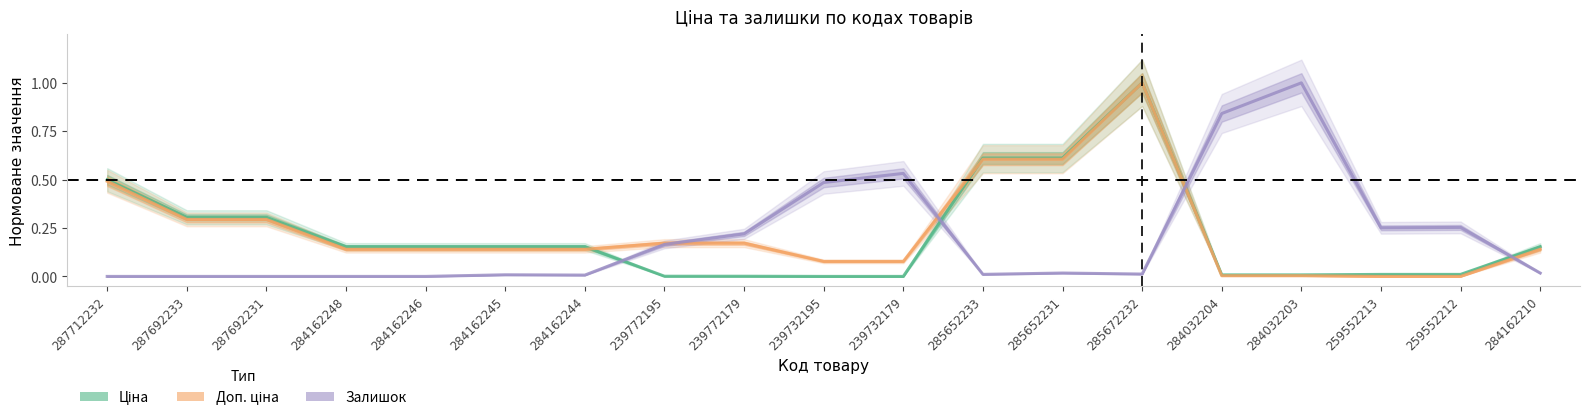

List the labels in order of Доп. ціна value, smallest first.

259552213, 259552212, 284032204, 284032203, 239732195, 239732179, 284162248, 284162246, 284162245, 284162244, 284162210, 239772195, 239772179, 287692233, 287692231, 287712232, 285652233, 285652231, 285672232